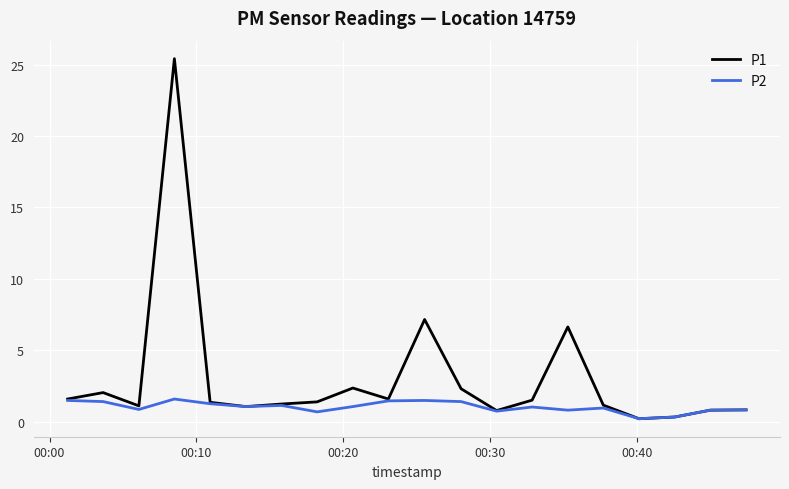

Rank the series by their maximum value, from lowest to highest.

P2, P1